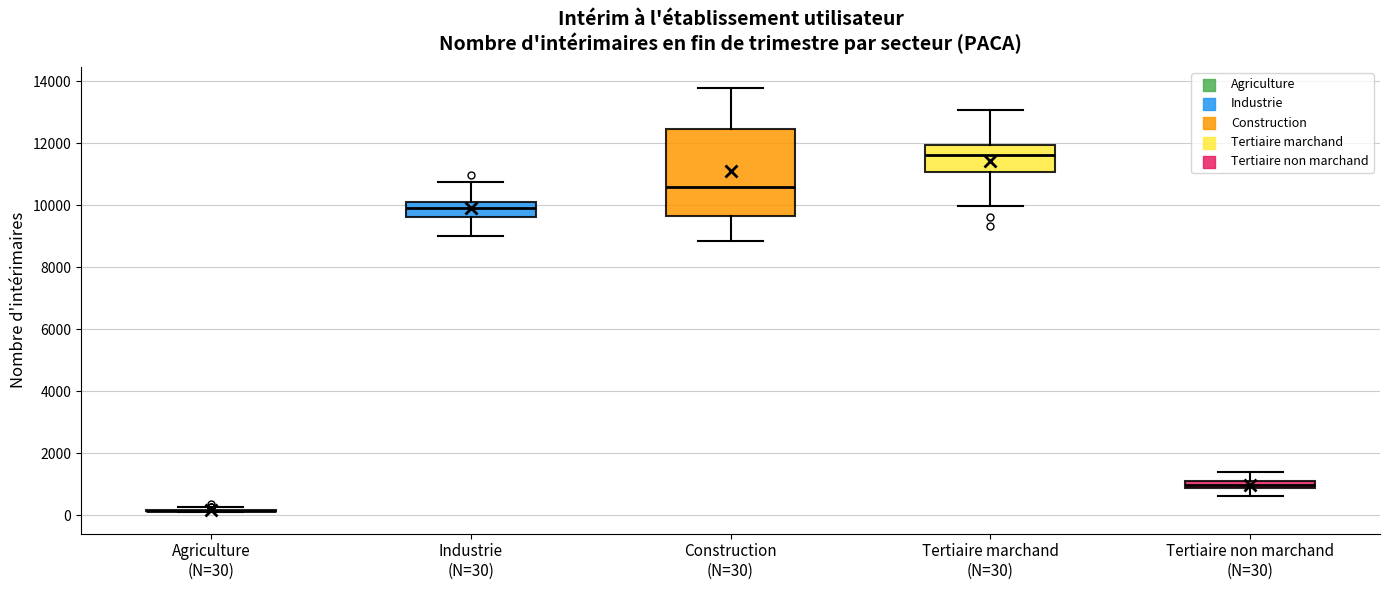

Comparing the boxes themselves (not the whiskers), which one is the tallest?

Construction (N=30)